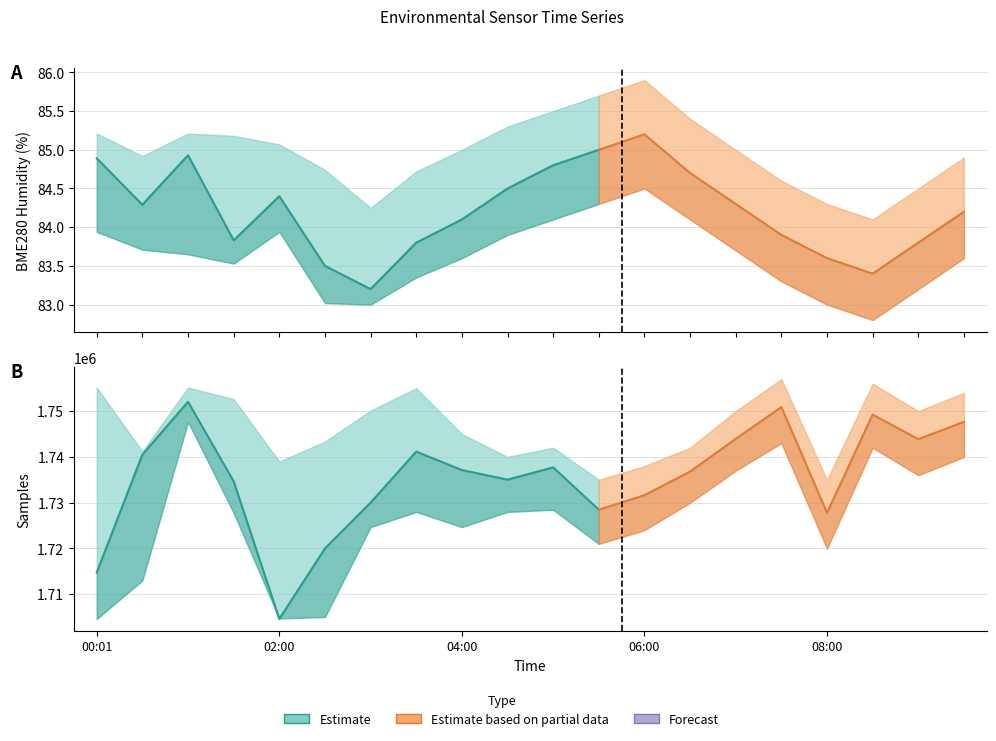

In BME280_humidity, how many points are lower than both neighbors (excluding endpoints)?

4